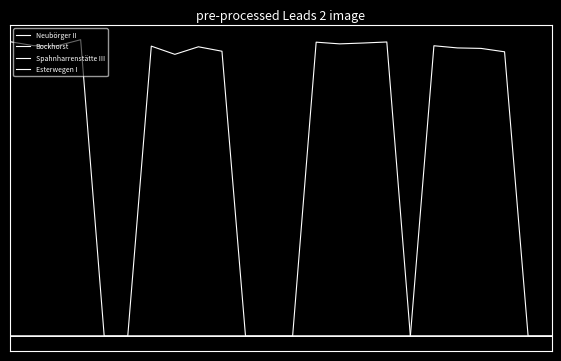

Rank the categories by Bockhorst value from highest to lowest.

6, 8, 9, 7, 0, 1, 2, 3, 4, 5, 10, 11, 12, 13, 14, 15, 16, 17, 18, 19, 20, 21, 22, 23